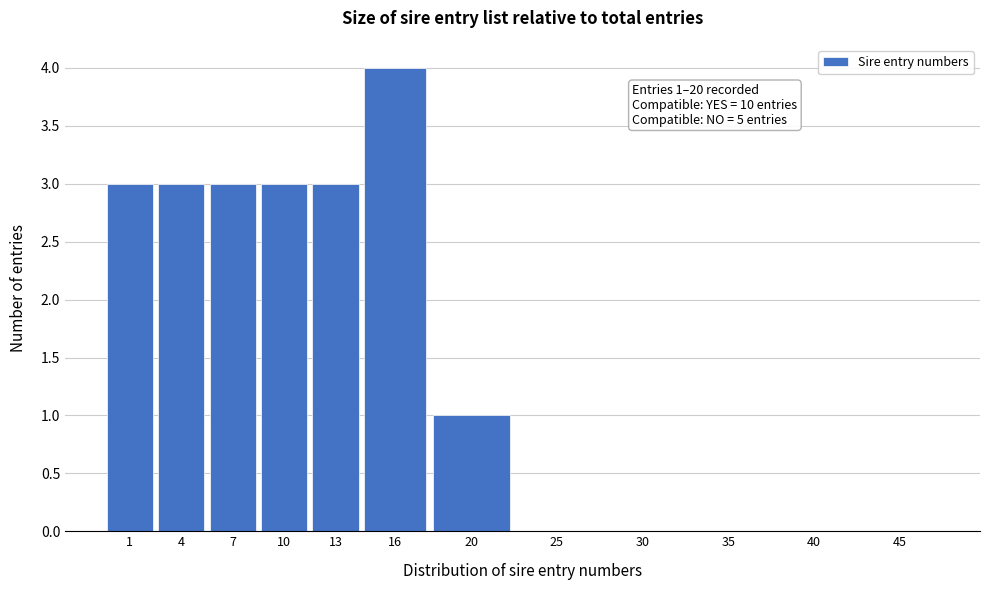

Reading right to left, what are all the values shown in this chart?

45=0	40=0	35=0	30=0	25=0	20=1	16=4	13=3	10=3	7=3	4=3	1=3